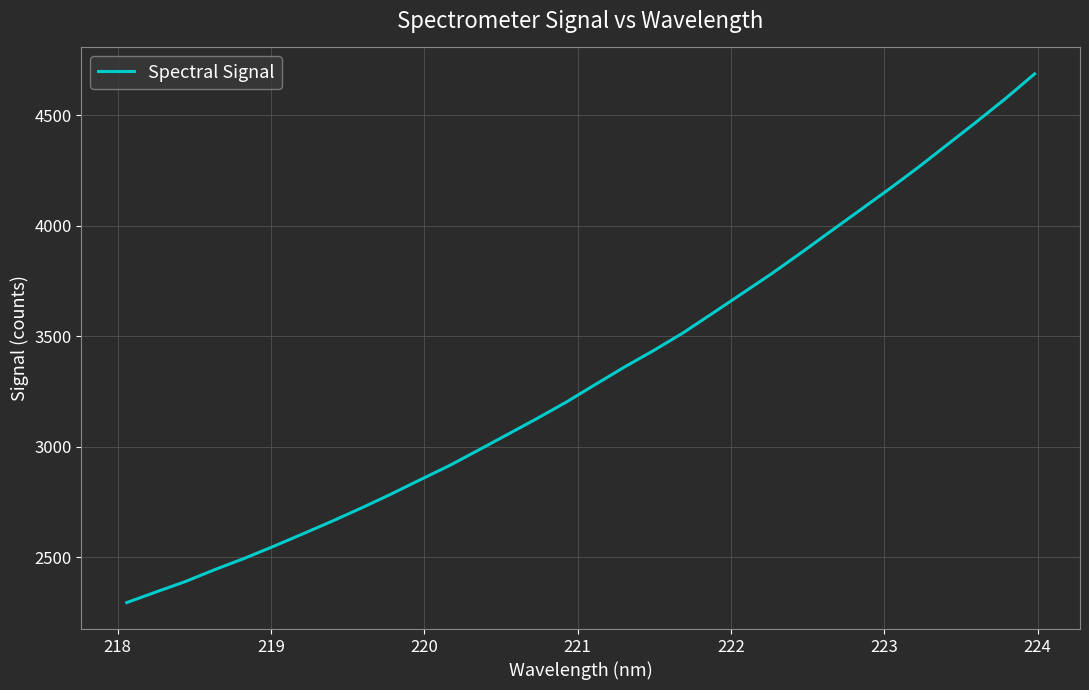

Does the chart display data point markers on the line(s)?

No